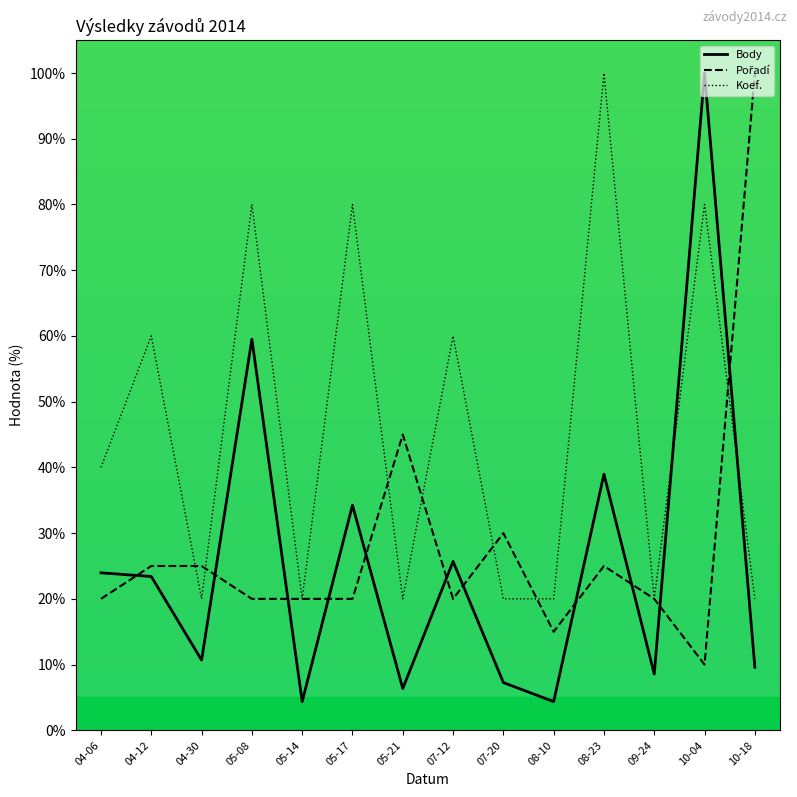

How many distinct data groups are displayed?

3